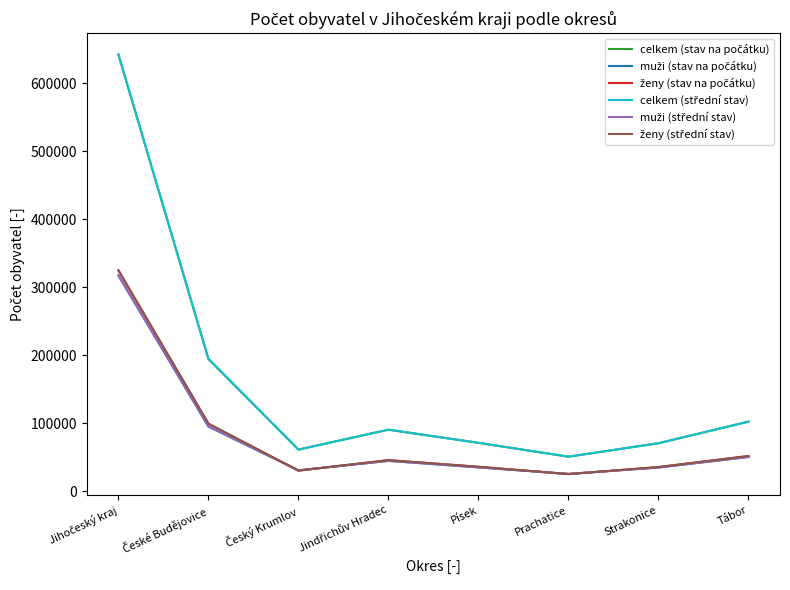

What is the minimum value shown in the chart?

25366